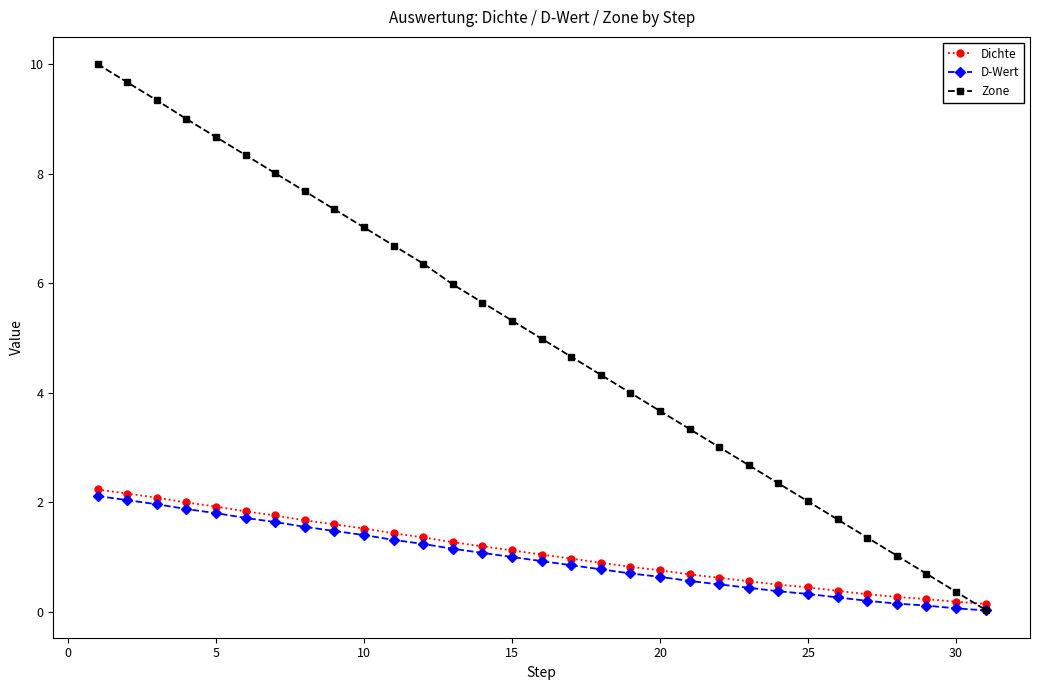

How many distinct data groups are displayed?

3